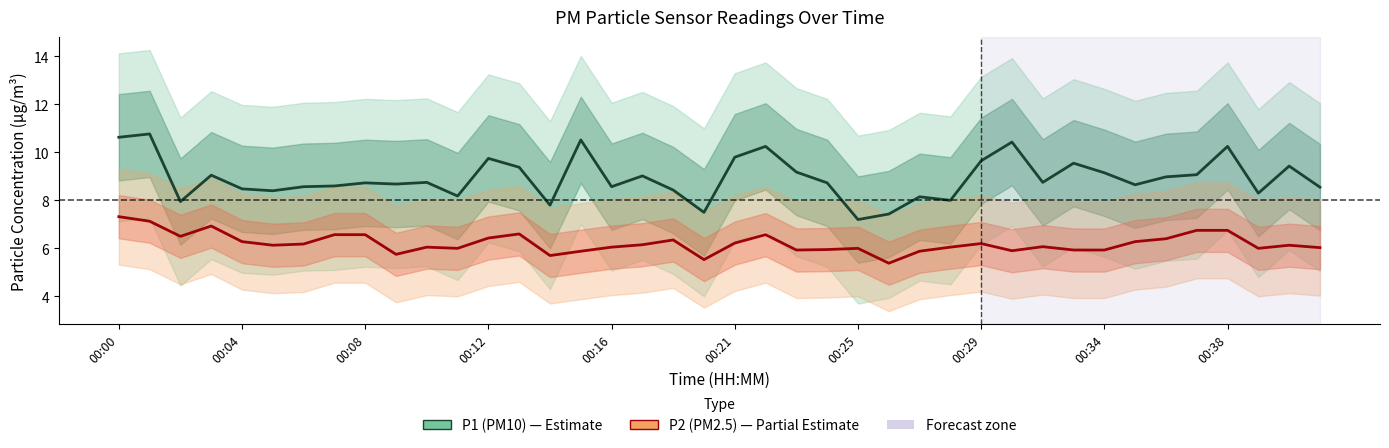

Rank the series at 00:25 from highest to lowest value.

P1 (PM10) estimate, P2 (PM2.5) estimate